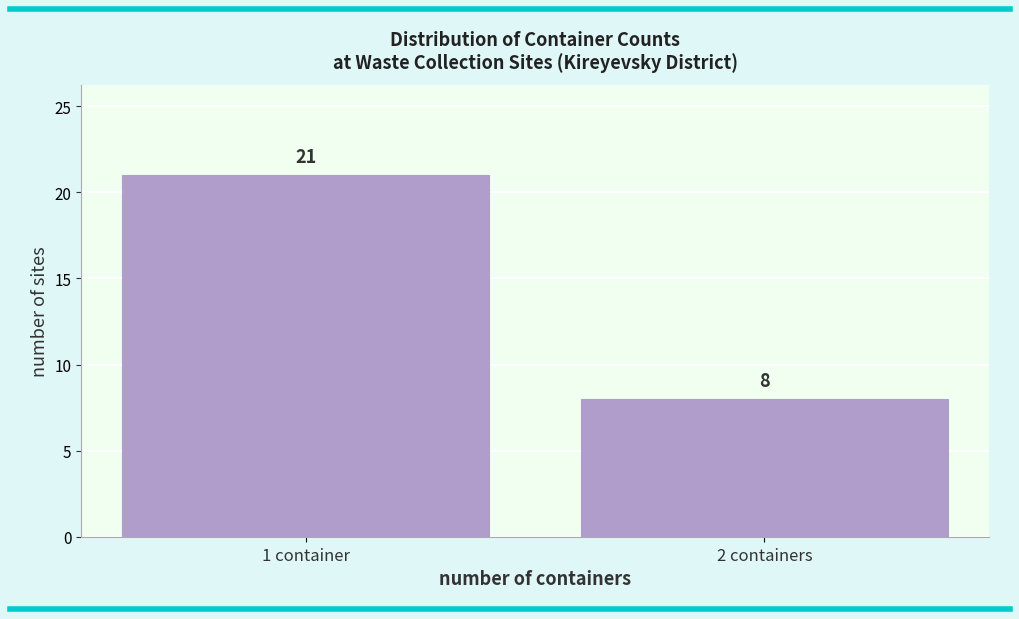

Reading right to left, transcribe all the data shown in this chart.

2 containers=8	1 container=21